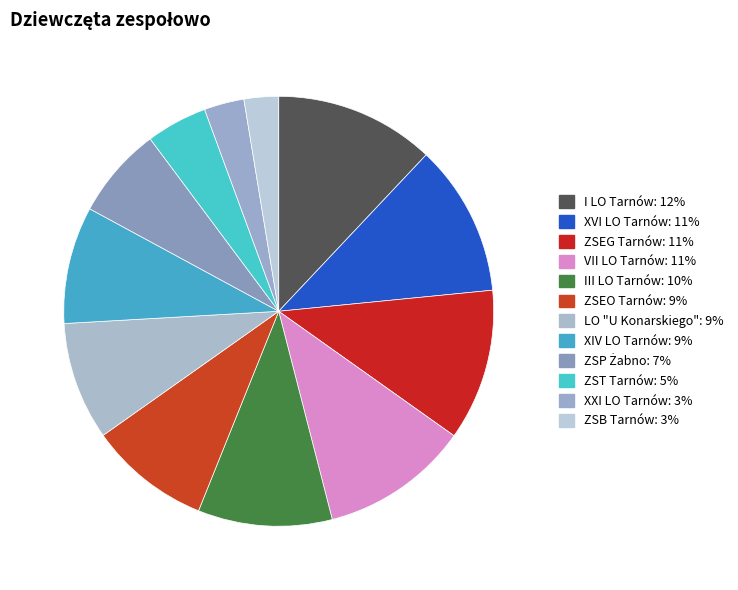

Is there any slice that represents more than half of the pie?

No